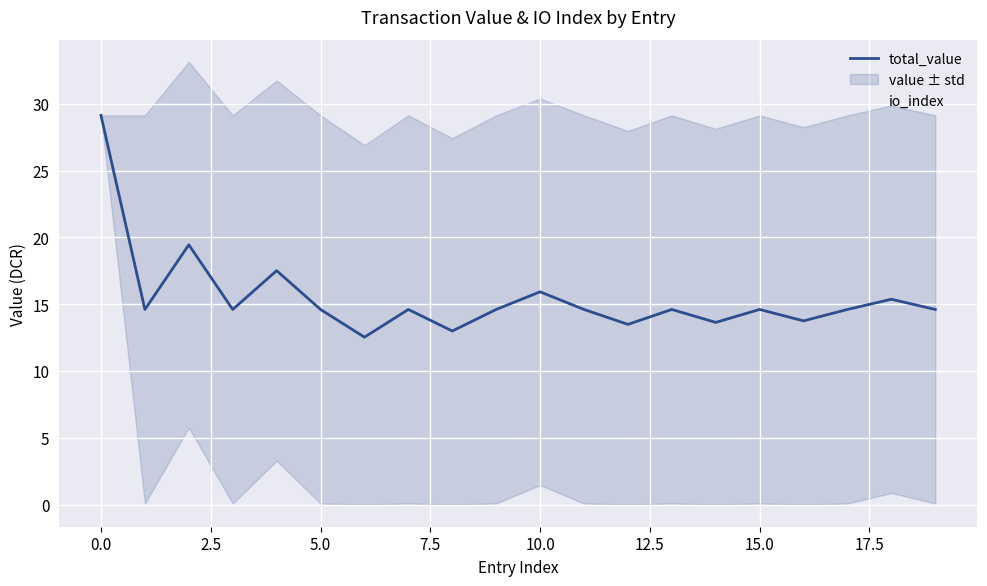

List the series in order of their overall mean, highest first.

total_value, io_index